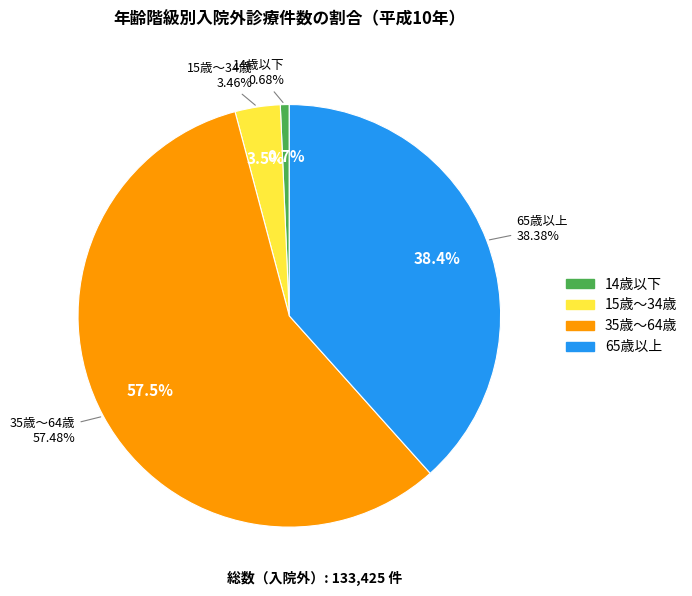

Between 35歳～64歳 and 65歳以上, which is larger?

35歳～64歳